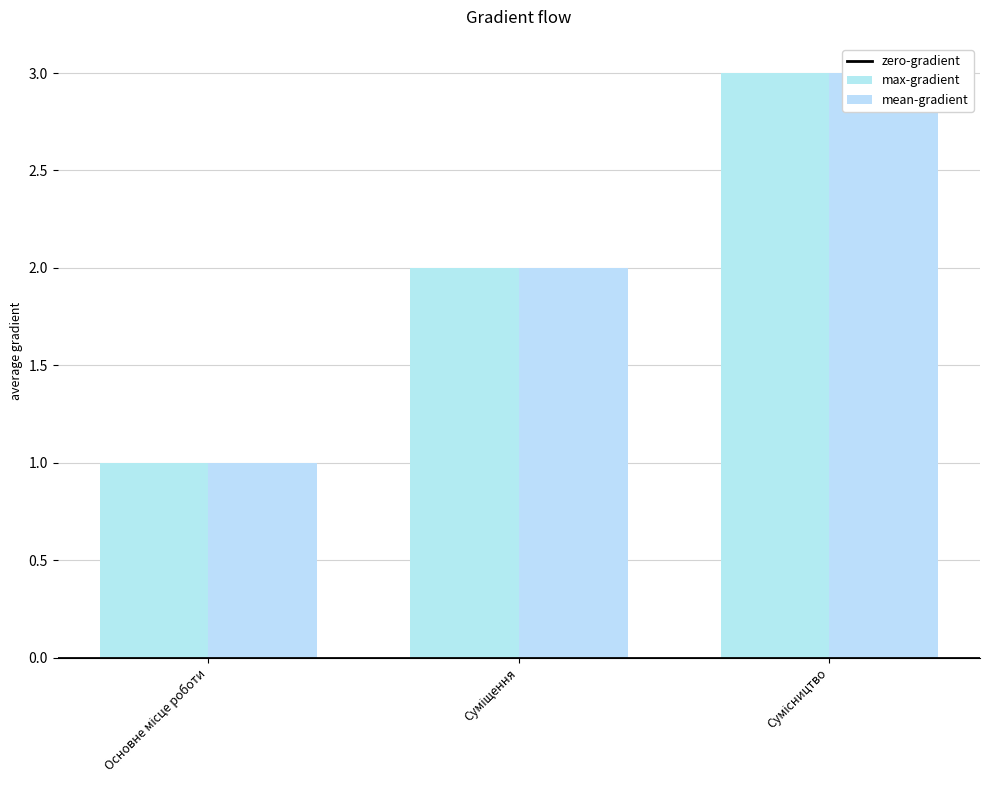

List the labels in order of value, smallest first.

Основне місце роботи, Суміщення, Сумісництво